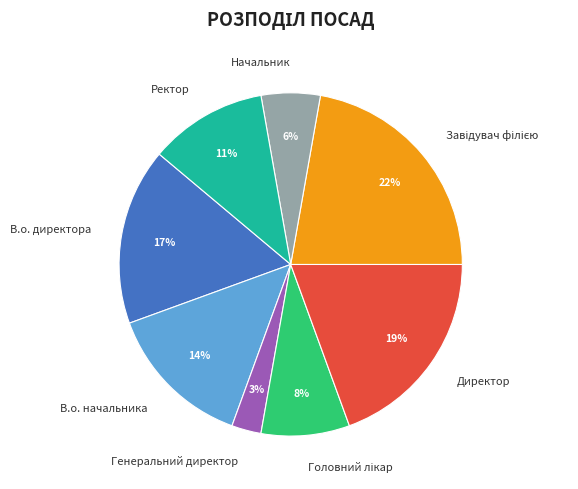

To the nearest percent, what portion does Директор represent?

19%